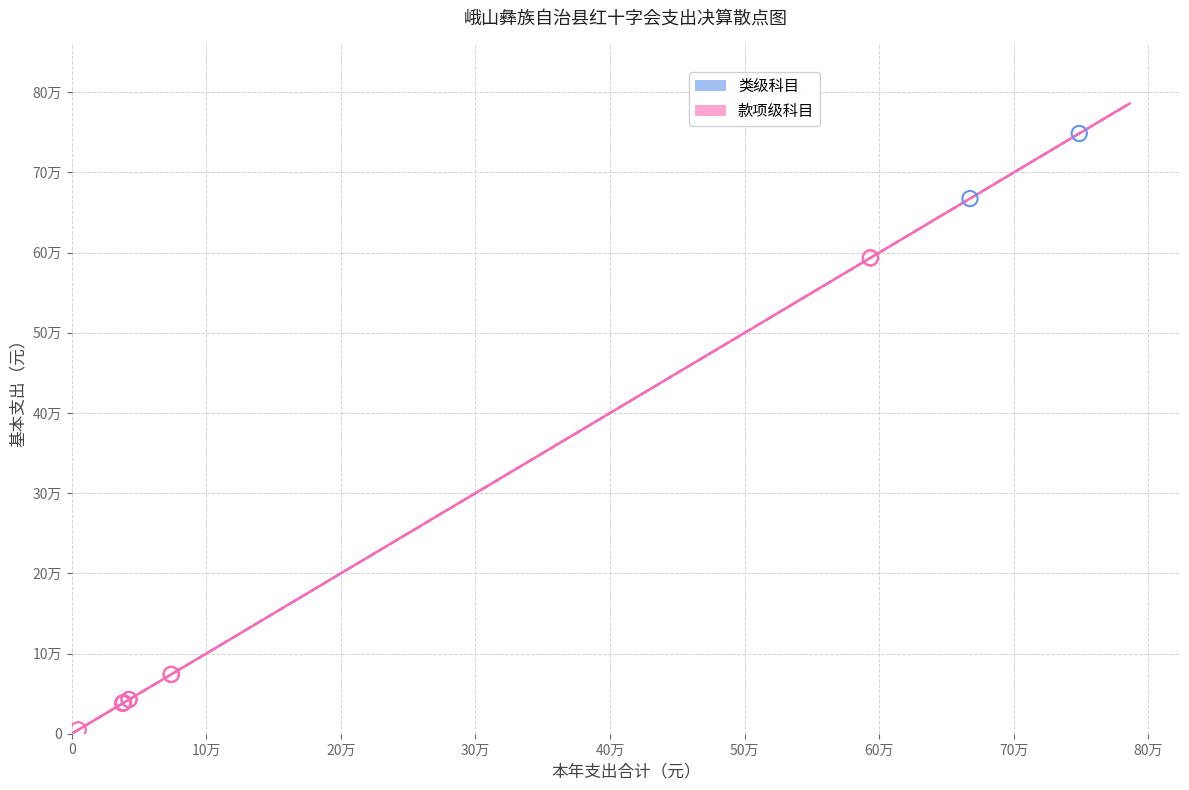

Which series has the widest spread of Y values?

类级科目